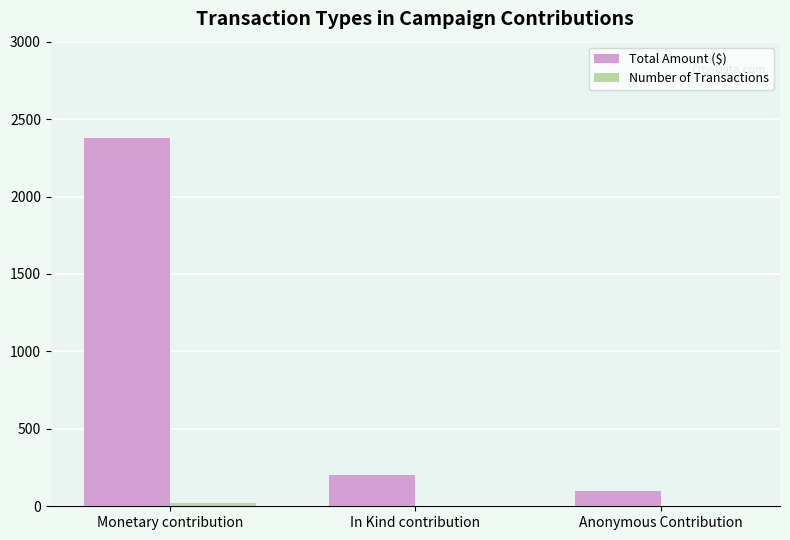

Count the number of categories in the chart.

3